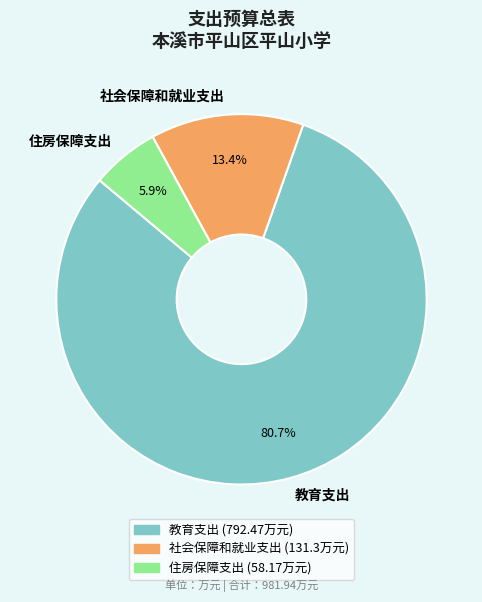

Is it true that 社会保障和就业支出 is 13% of the pie?

True